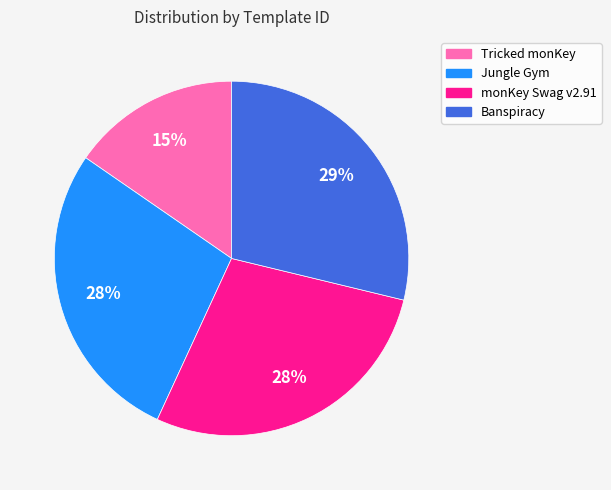

To the nearest percent, what is the combined percentage of Tricked monKey and Jungle Gym?

43%